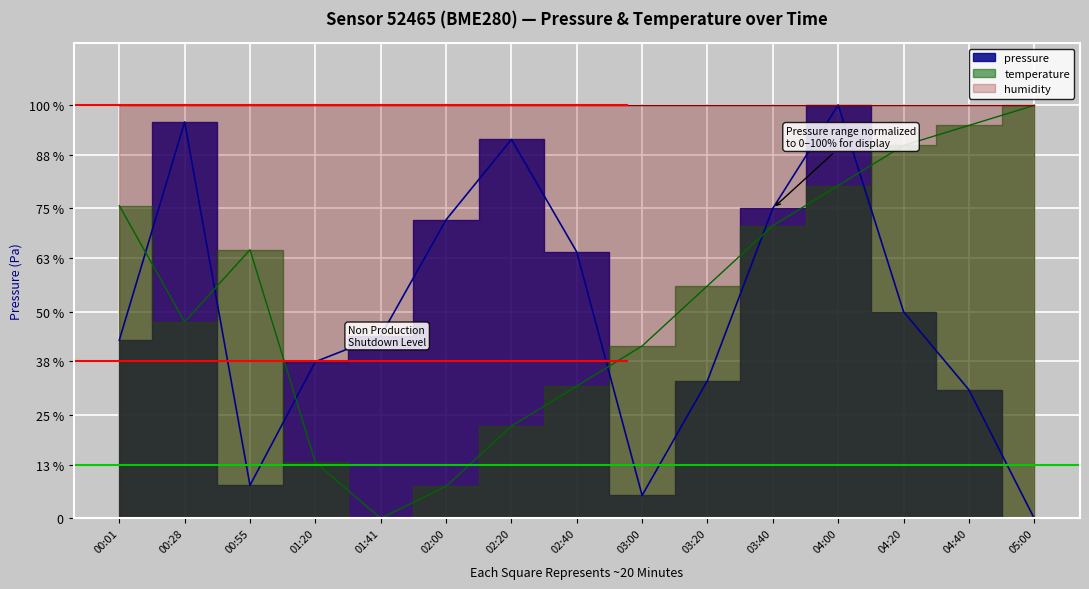

What is the difference between the maximum and minimum values in the temperature series?

99.9